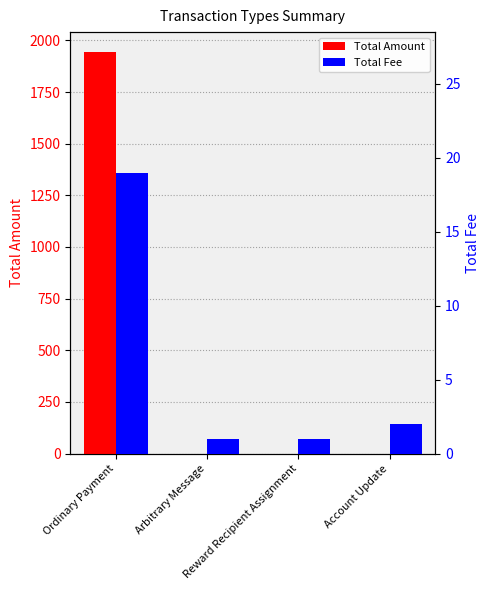

The value of Total Amount at Reward Recipient Assignment is -1043.2. True or false?

False